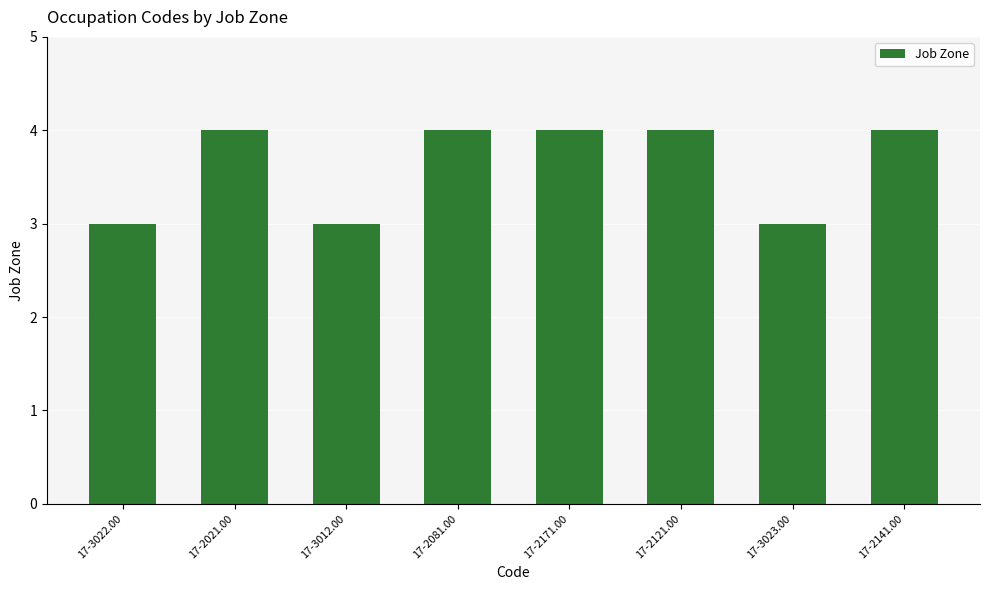

Which has a higher value, 17-3023.00 or 17-2021.00?

17-2021.00